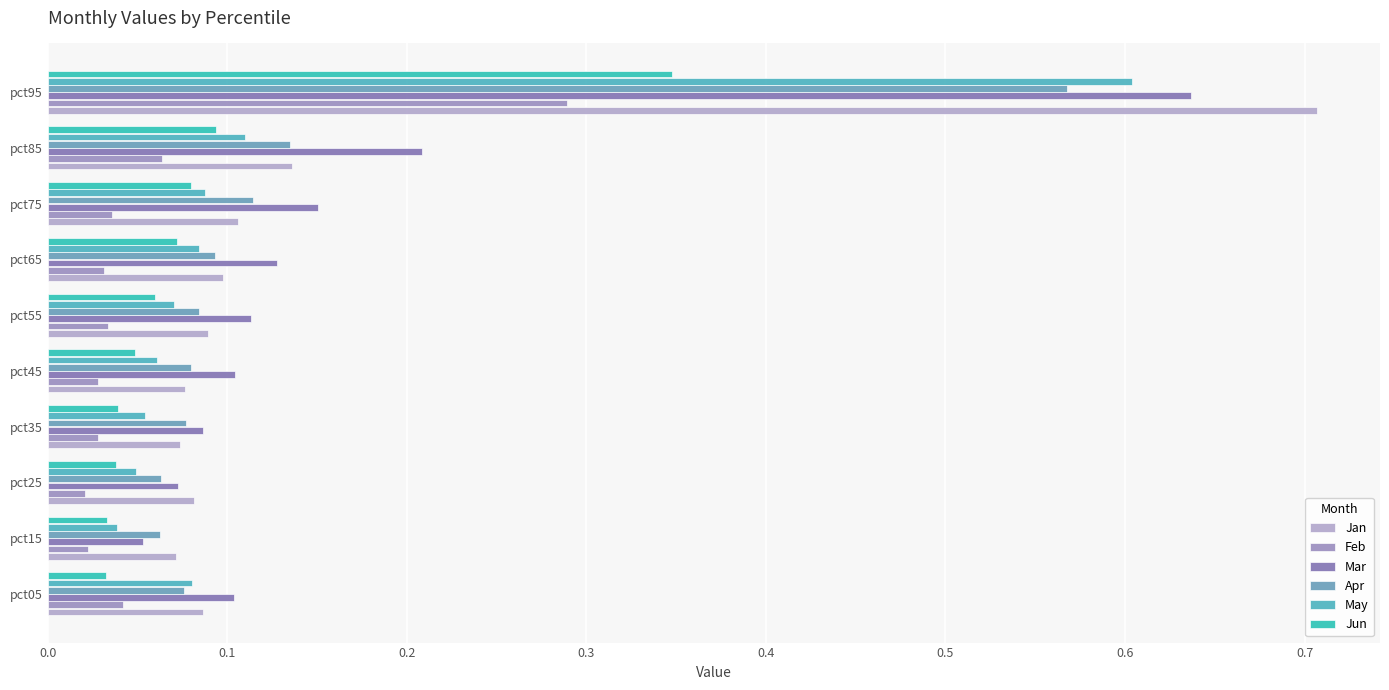

Which series has the largest range (max minus min)?

Jan